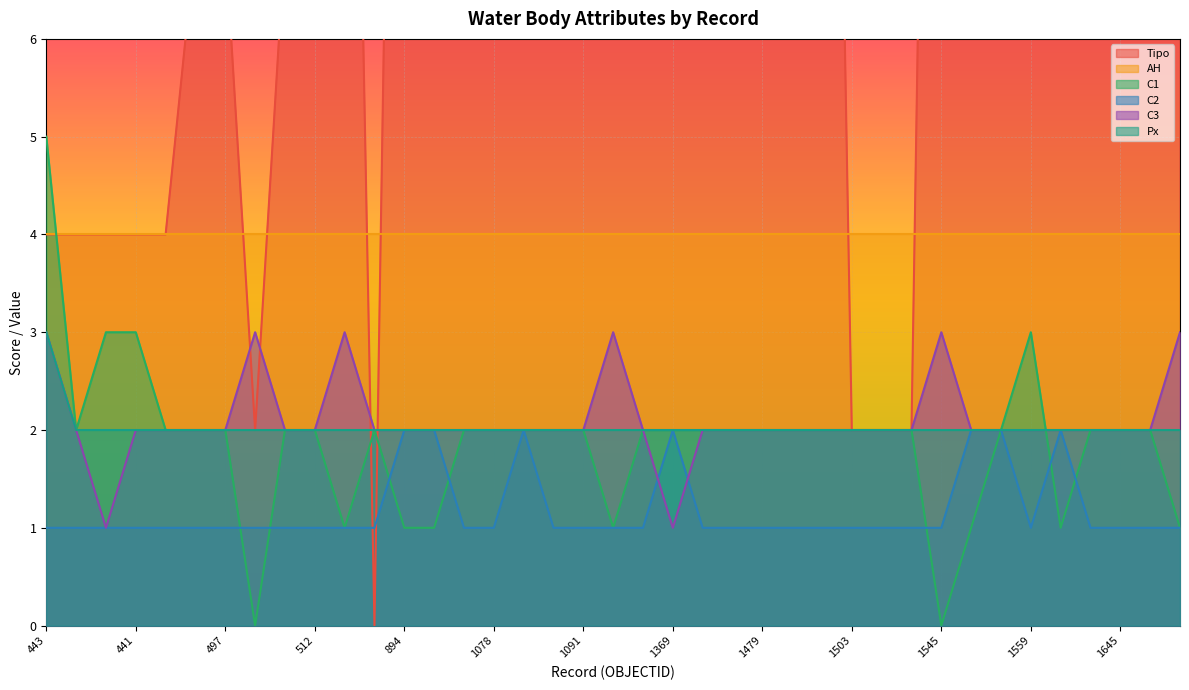

Where is C2 nearest to the value 1?

443